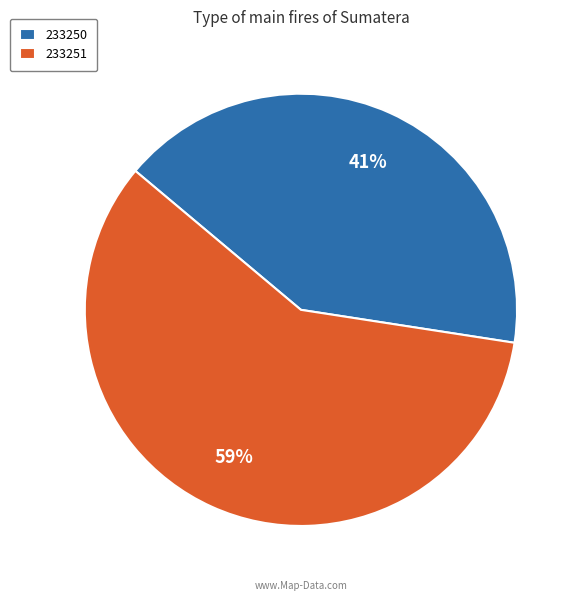

Which slice is the smallest?

233250